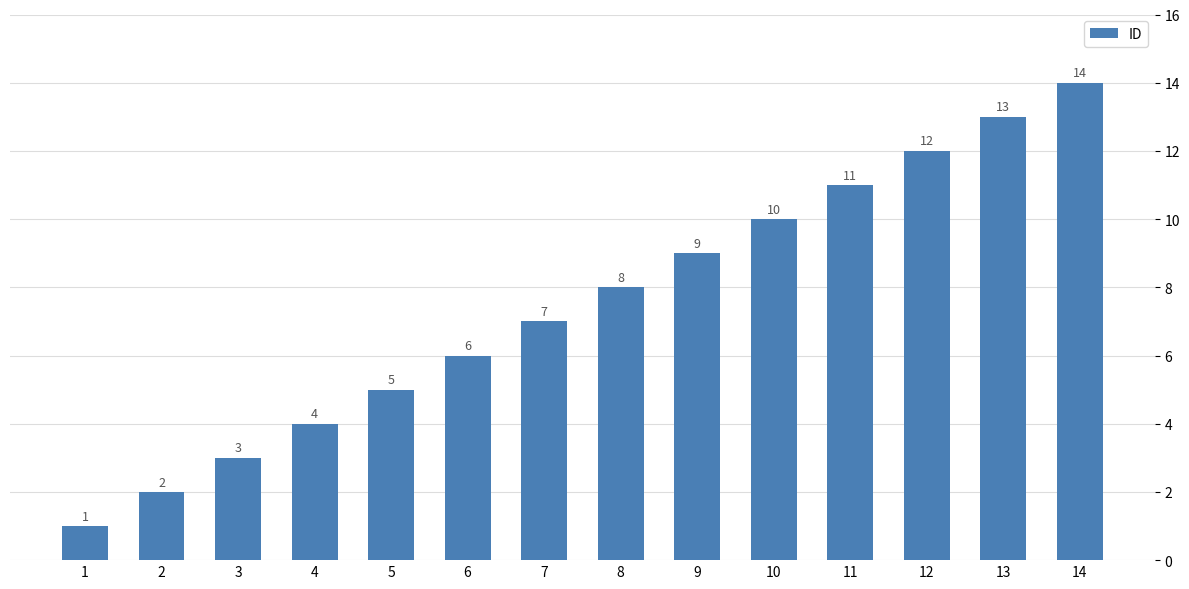

List the labels in order of value, largest first.

14, 13, 12, 11, 10, 9, 8, 7, 6, 5, 4, 3, 2, 1